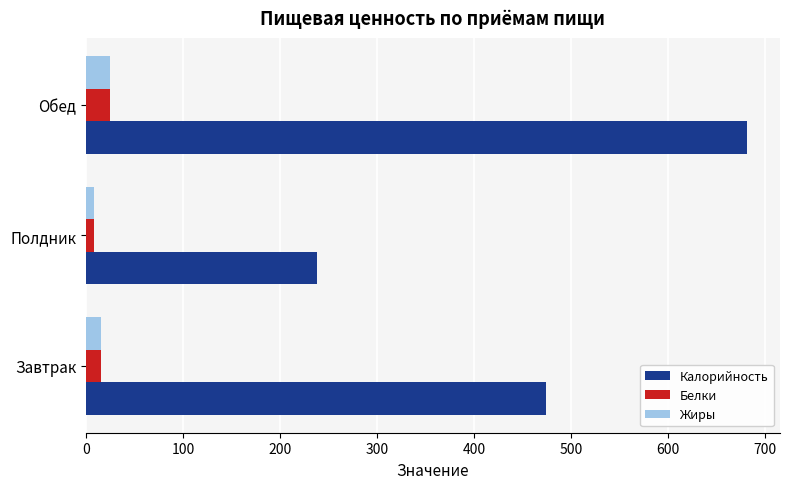

Between Завтрак and Обед, which series saw the biggest shift?

Калорийность